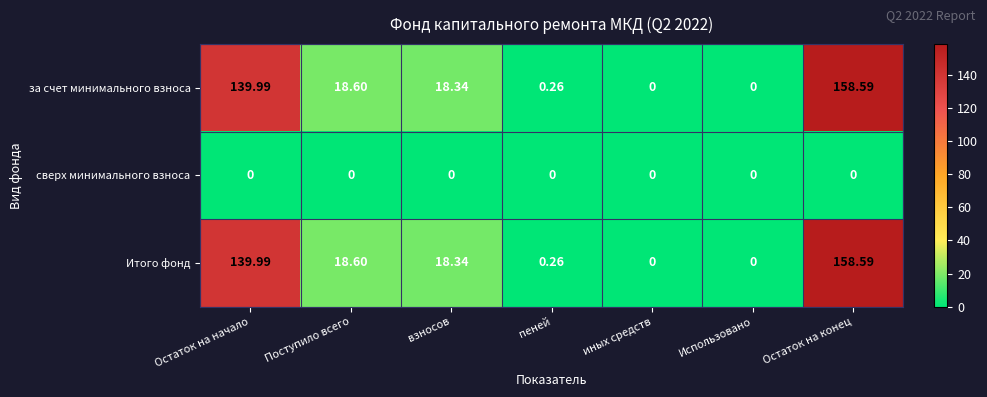

What is the spread (max minus min) of values at Поступило всего?

18.6